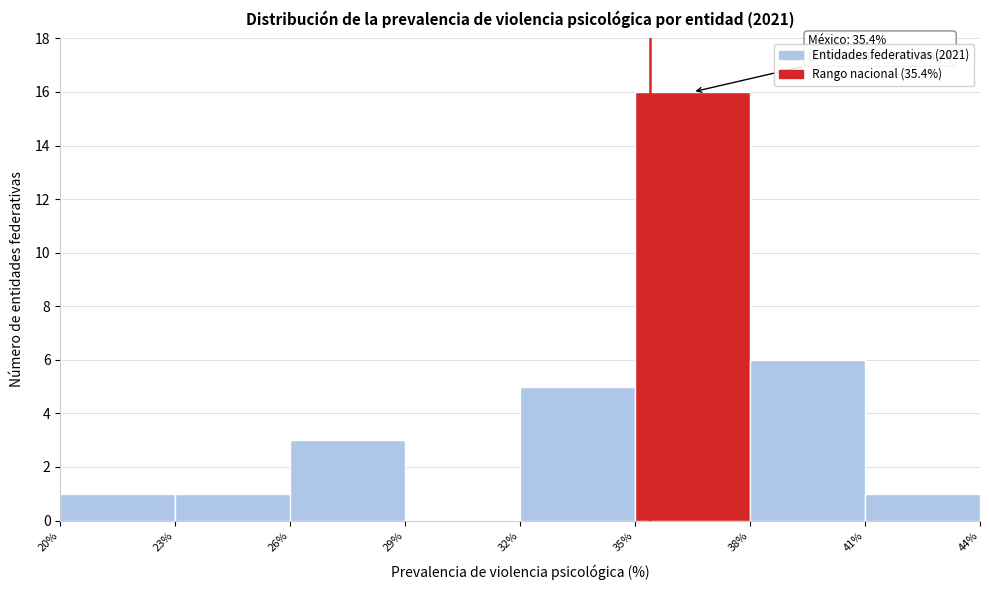

Which range on the x-axis has the tallest bar?

35% to 38%